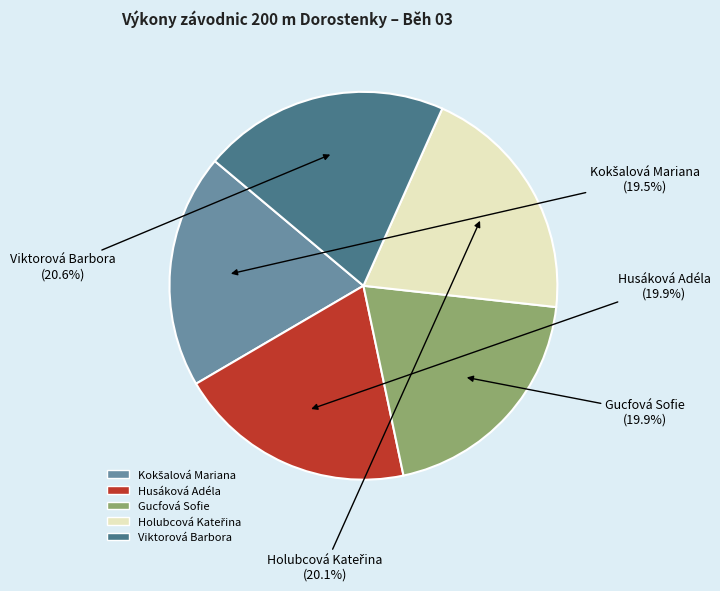

How much of the chart is everything except Viktorová Barbora?

79.4%